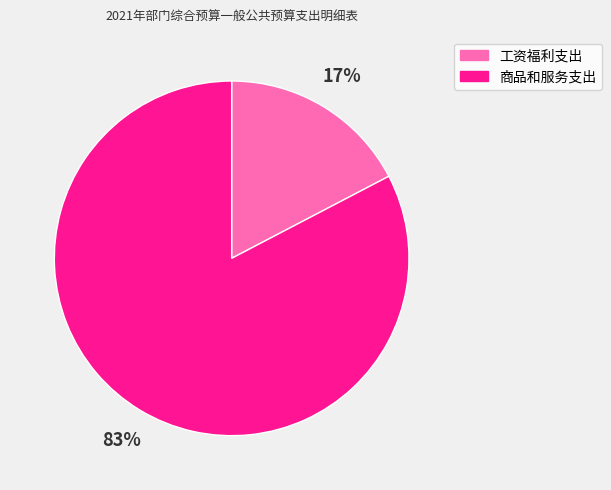

Is the sum of 商品和服务支出 and 工资福利支出 greater than half?

Yes